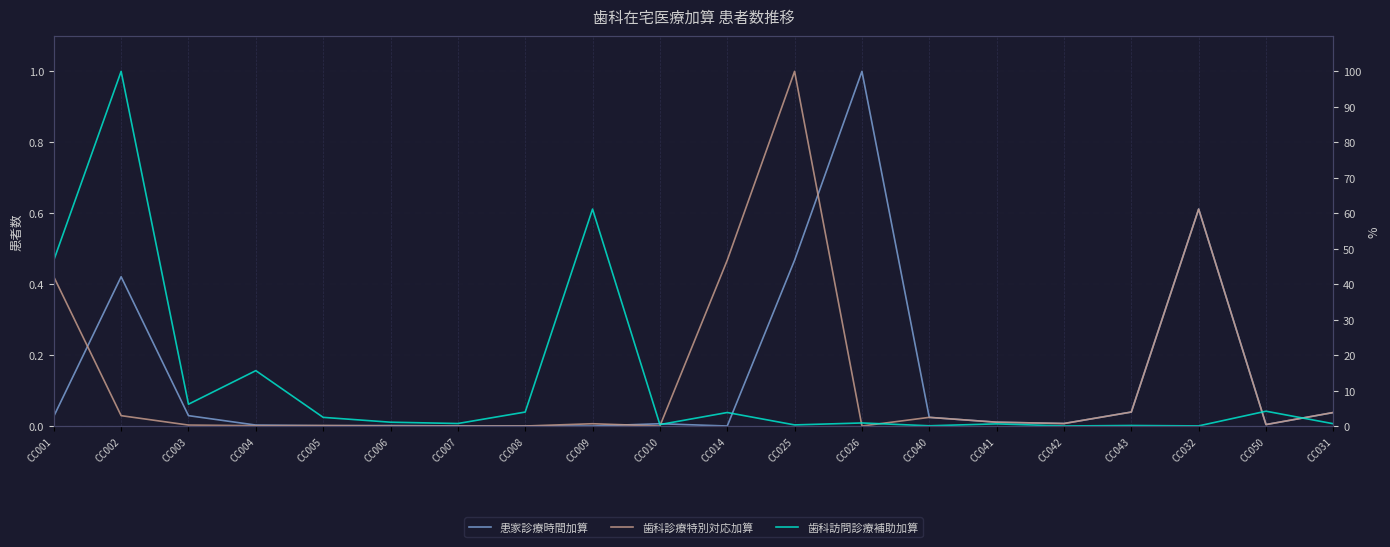

Reading left to right, transcribe all the data shown in this chart.

患家診療時間加算: 0.0	0.4	0.0	0.0	0.0	0.0	0.0	0.0	0.0	0.0	0.0	0.5	1.0	0.0	0.0	0.0	0.0	0.6	0.0	0.0
歯科診療特別対応加算: 0.4	0.0	0.0	0.0	0.0	0.0	0.0	0.0	0.0	0.0	0.5	1.0	0.0	0.0	0.0	0.0	0.0	0.6	0.0	0.0
歯科訪問診療補助加算: 0.5	1.0	0.1	0.2	0.0	0.0	0.0	0.0	0.6	0.0	0.0	0.0	0.0	0.0	0.0	0.0	0.0	0.0	0.0	0.0